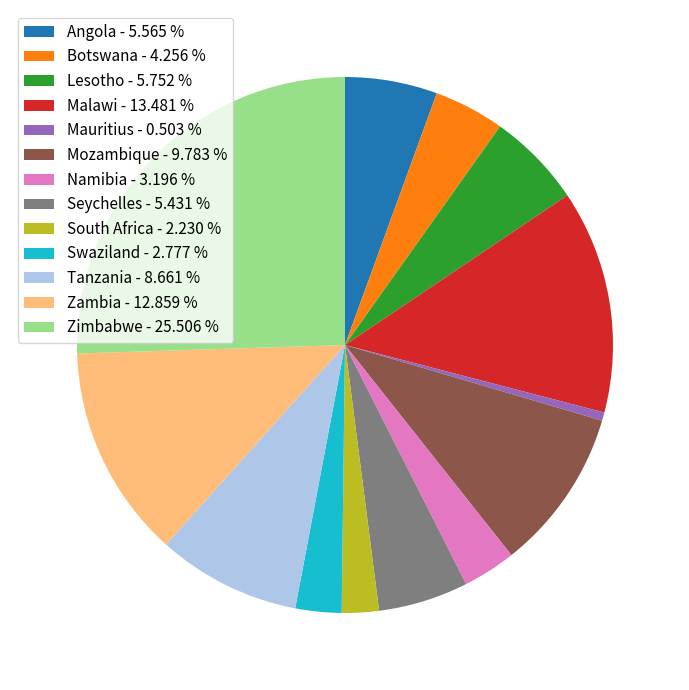

What is the ratio of the value at Malawi to the value at Tanzania?

1.6